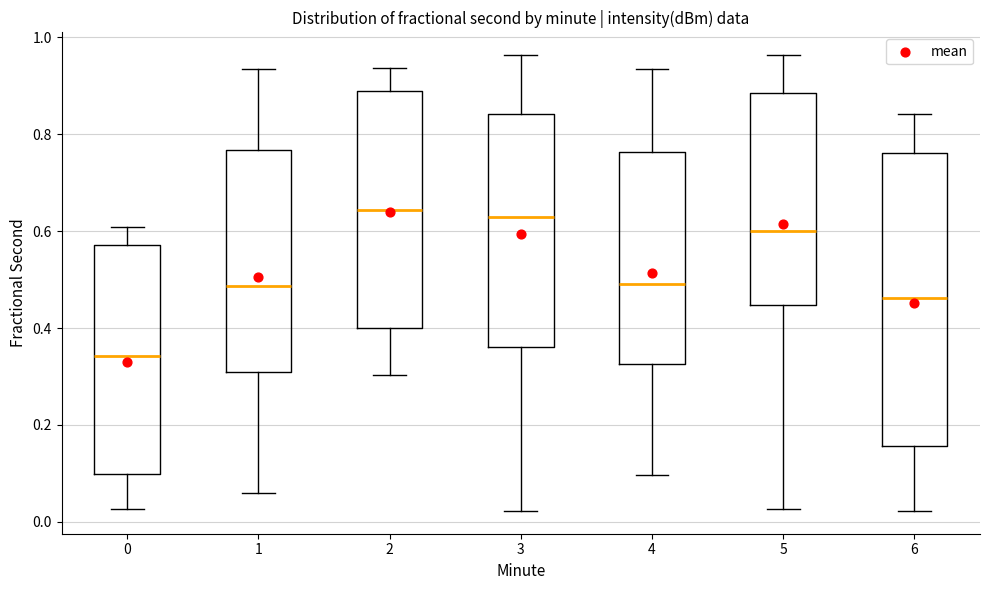

Reading left to right, transcribe this box plot: for each box, give where its median line is, the range the box spans, and where its two whiskers end, as read against the y-axis. The values are not printed on the chart, so give them approximately, as read against the axis.

0: median 0.34, box 0.10 to 0.58, whiskers 0.02 to 0.60
1: median 0.48, box 0.30 to 0.76, whiskers 0.06 to 0.94
2: median 0.64, box 0.40 to 0.88, whiskers 0.30 to 0.94
3: median 0.62, box 0.36 to 0.84, whiskers 0.02 to 0.96
4: median 0.50, box 0.32 to 0.76, whiskers 0.10 to 0.94
5: median 0.60, box 0.44 to 0.88, whiskers 0.02 to 0.96
6: median 0.46, box 0.16 to 0.76, whiskers 0.02 to 0.84